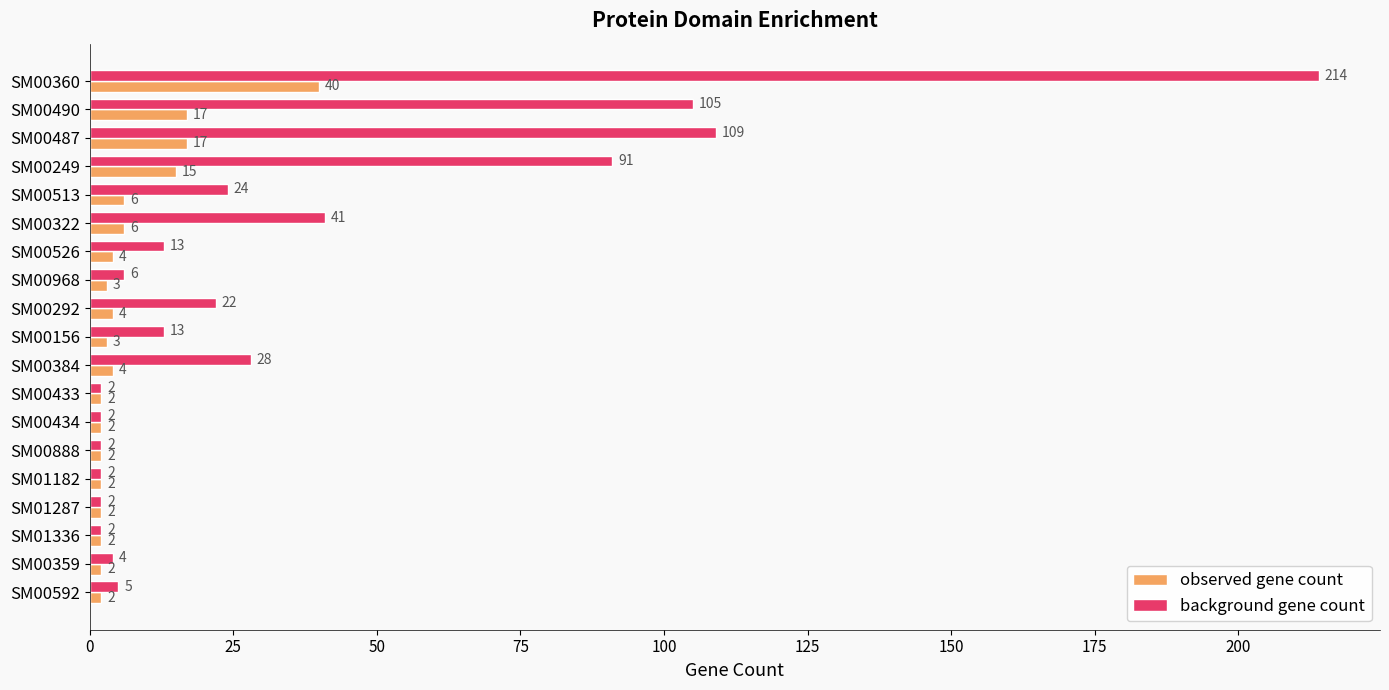

The value of background gene count at SM00592 is 5. True or false?

True